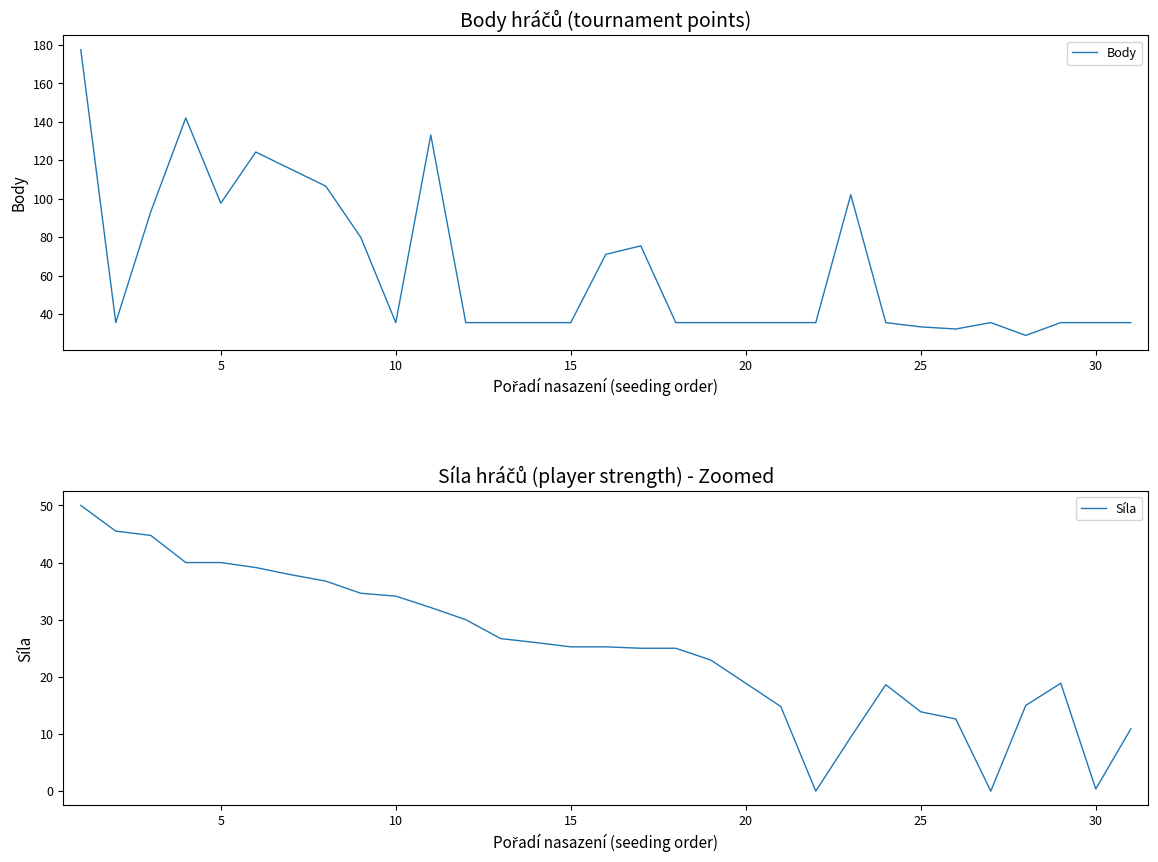

What is the maximum value for Body?

177.5